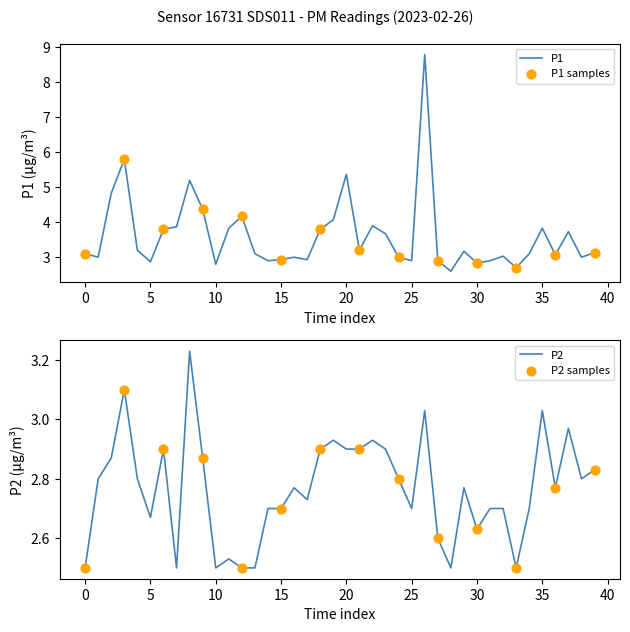

Which series reaches the minimum Y coordinate?

P2